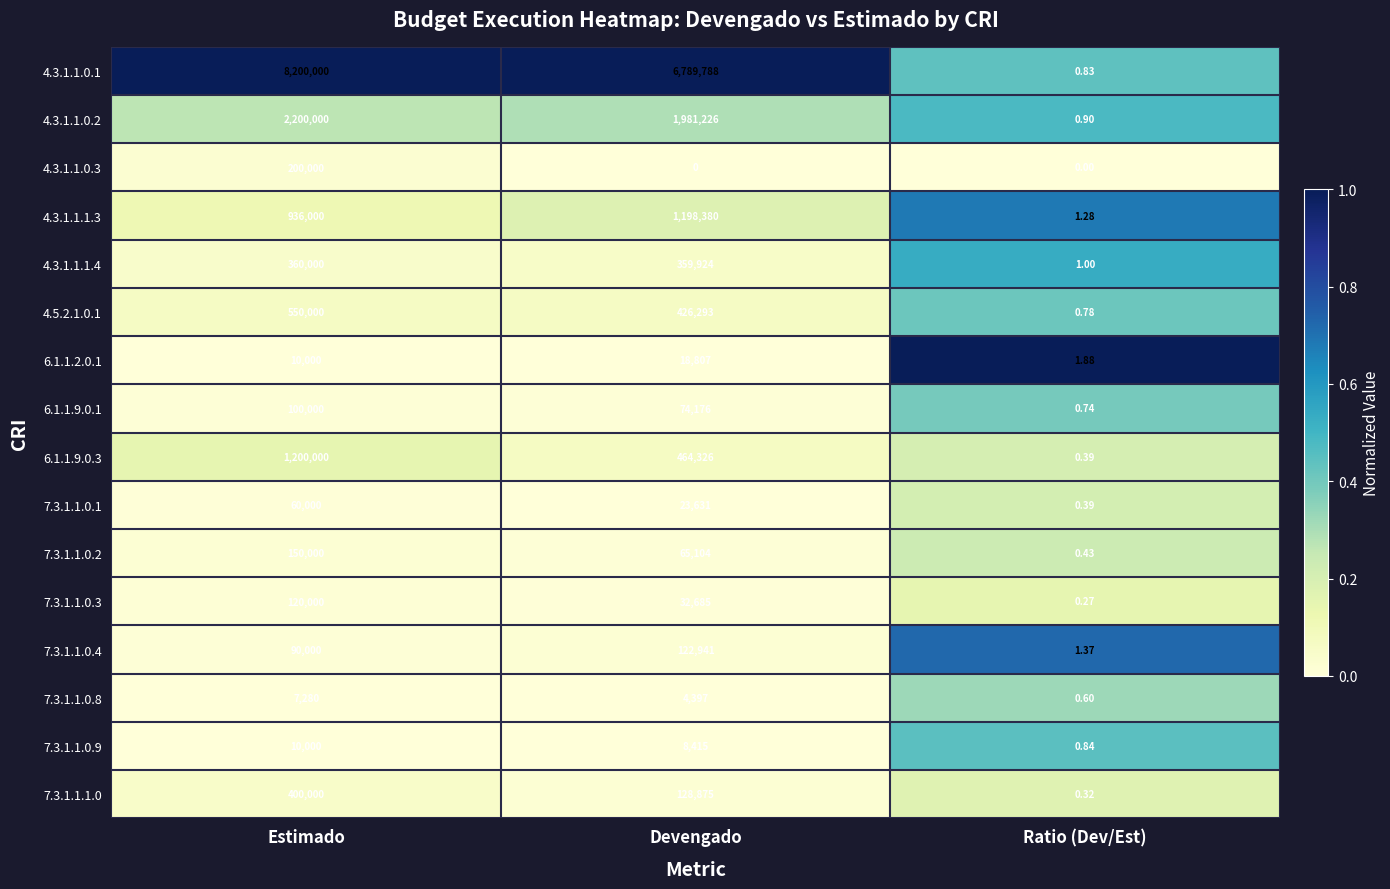

At which category does the chart reach its peak across all series?

Estimado